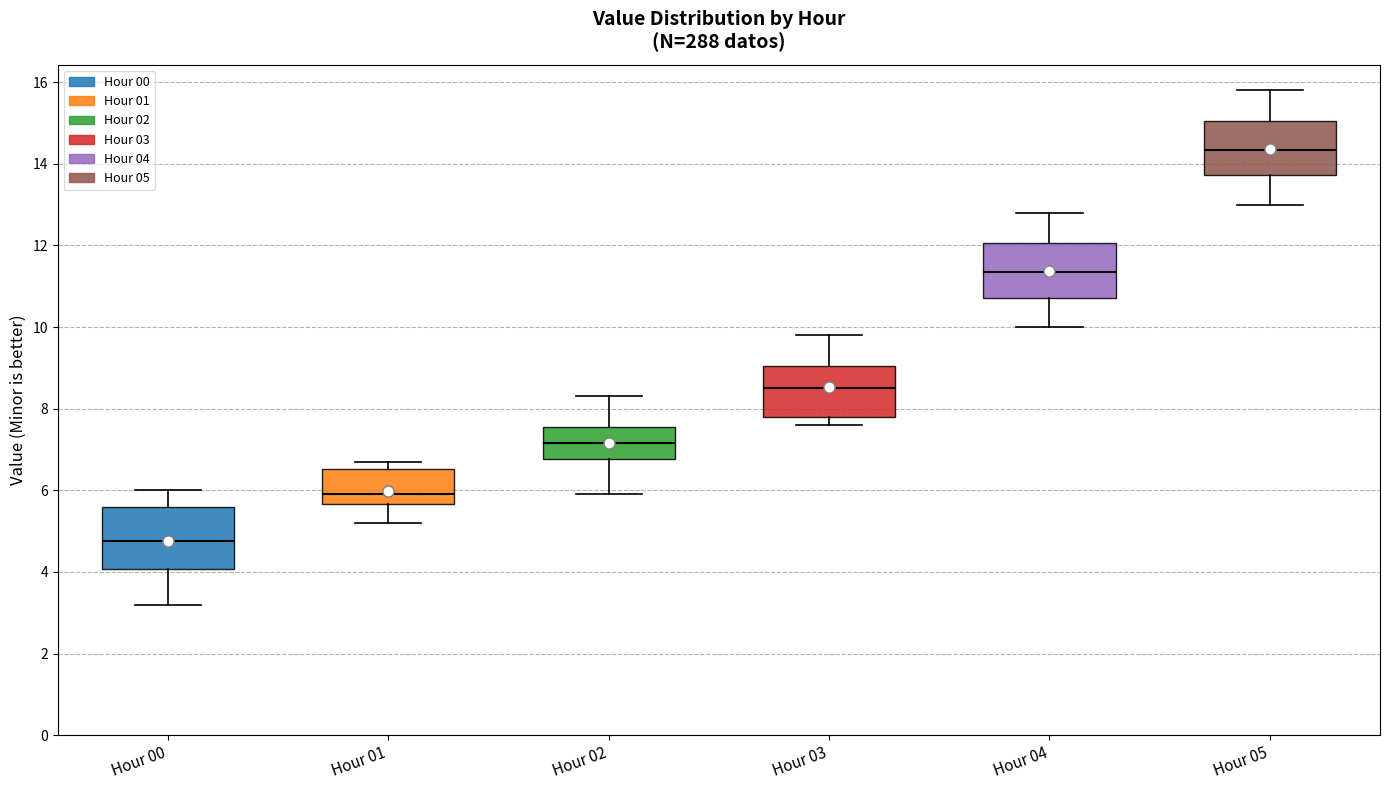

Reading left to right, transcribe this box plot: for each box, give where its median line is, the range the box spans, and where its two whiskers end, as read against the y-axis. The values are not printed on the chart, so give them approximately, as read against the axis.

Hour 00: median 4.8, box 4.0 to 5.6, whiskers 3.2 to 6.0
Hour 01: median 6.0, box 5.6 to 6.6, whiskers 5.2 to 6.8
Hour 02: median 7.2, box 6.8 to 7.6, whiskers 6.0 to 8.4
Hour 03: median 8.6, box 7.8 to 9.0, whiskers 7.6 to 9.8
Hour 04: median 11.4, box 10.8 to 12.0, whiskers 10.0 to 12.8
Hour 05: median 14.4, box 13.8 to 15.0, whiskers 13.0 to 15.8